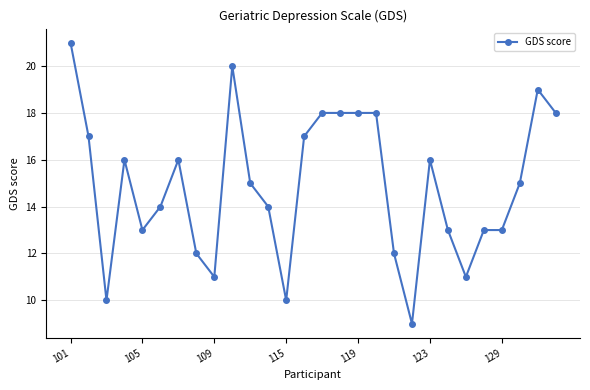

What is the minimum value shown in the chart?

9